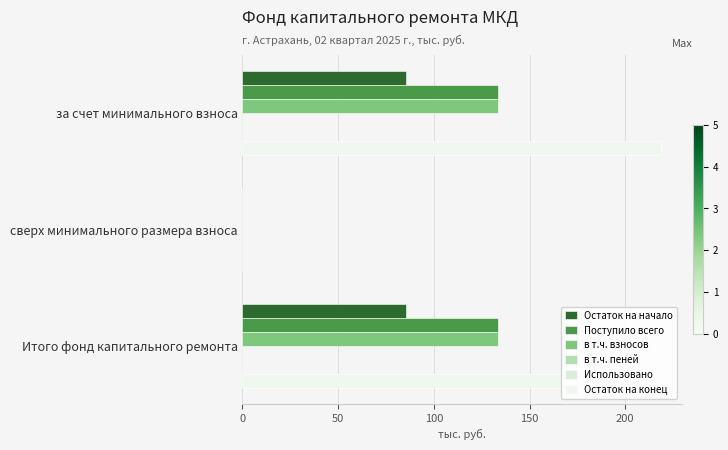

How many categories are shown in the chart?

3